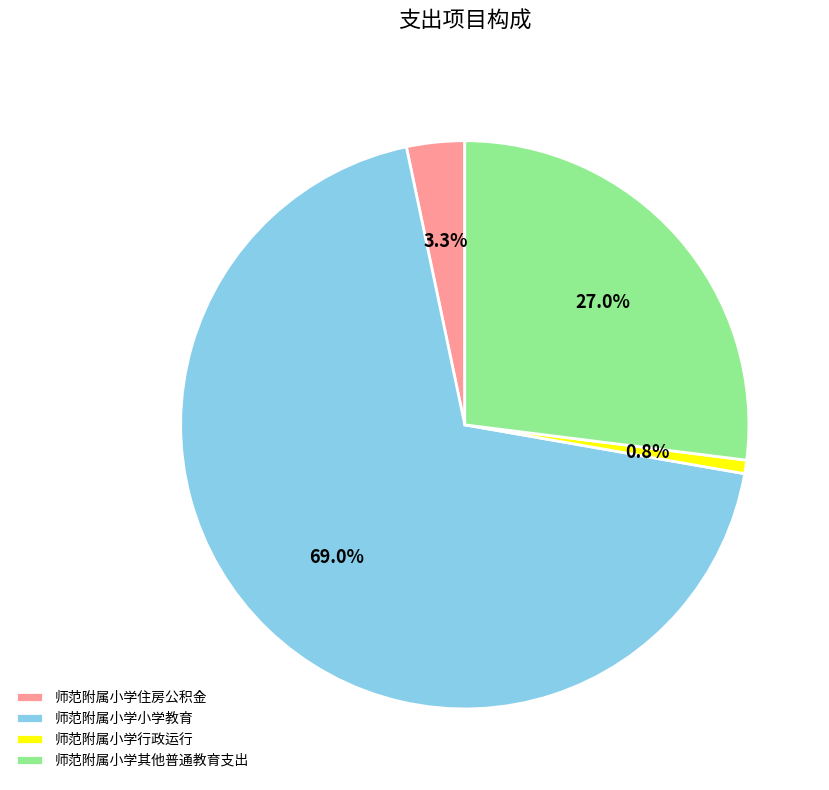

Combined, do 师范附属小学行政运行 and 师范附属小学其他普通教育支出 account for over 50%?

No